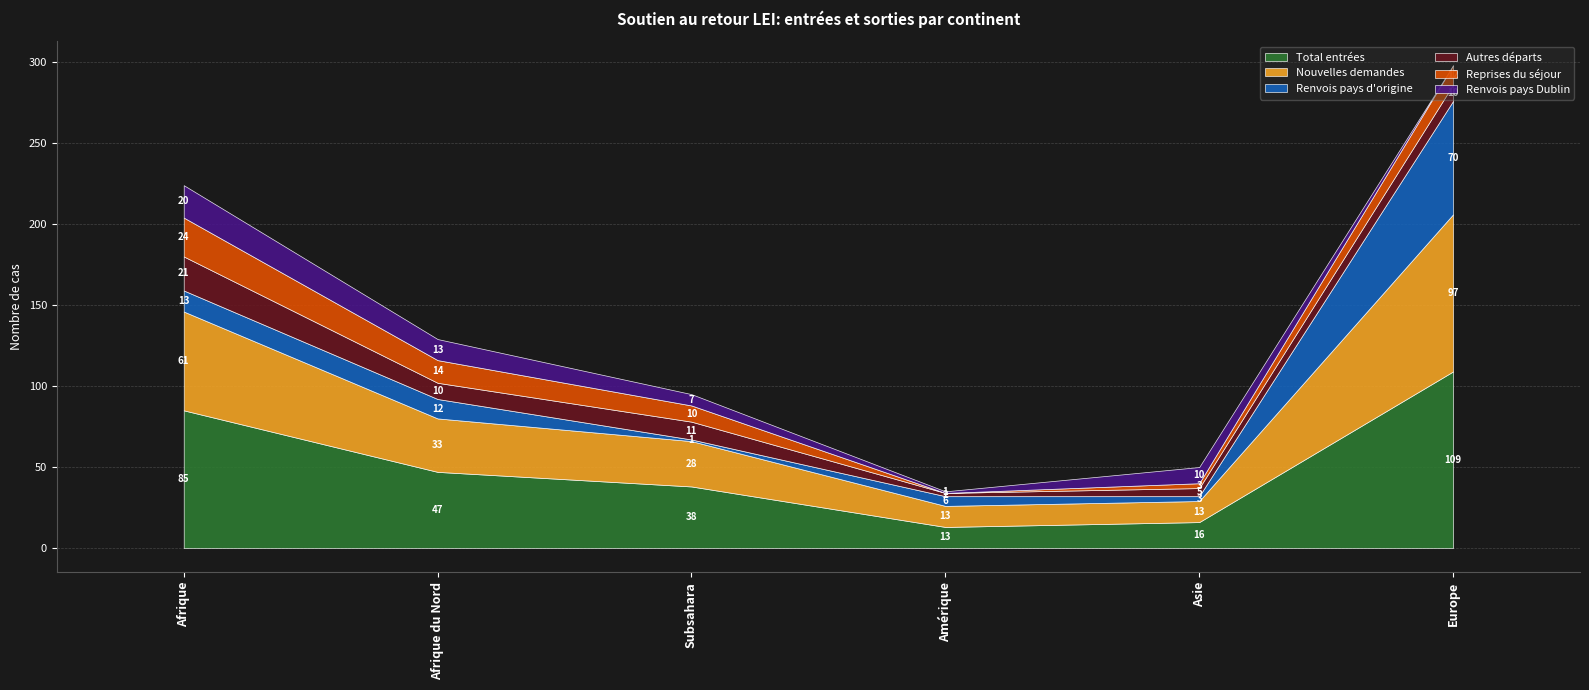

What are all the series names shown in the legend?

Total entrées, Nouvelles demandes, Renvois pays d'origine, Autres départs, Reprises du séjour, Renvois pays Dublin